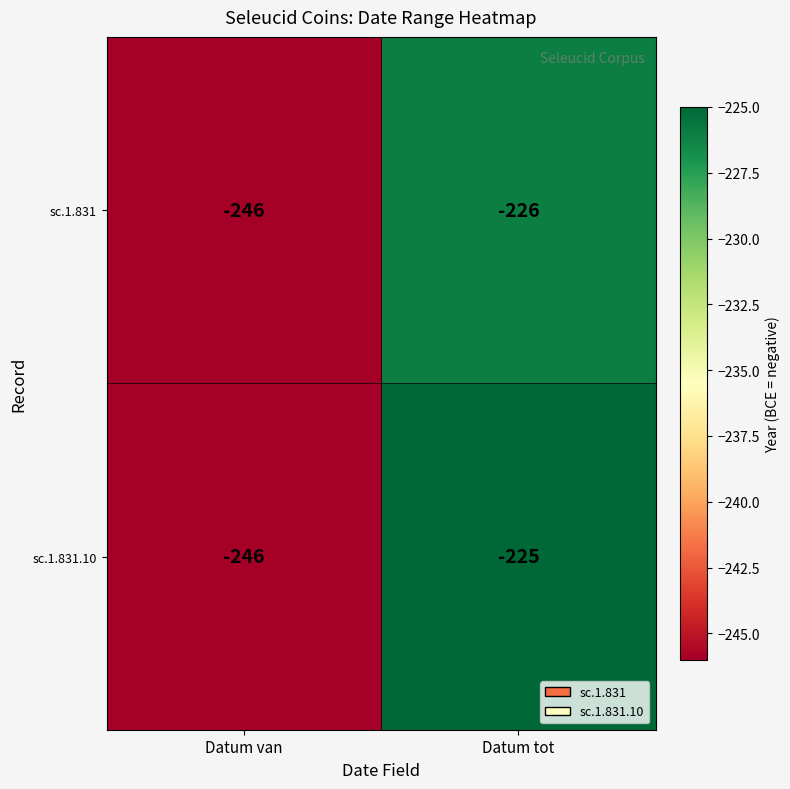

What is the maximum value for sc.1.831.10?

-225